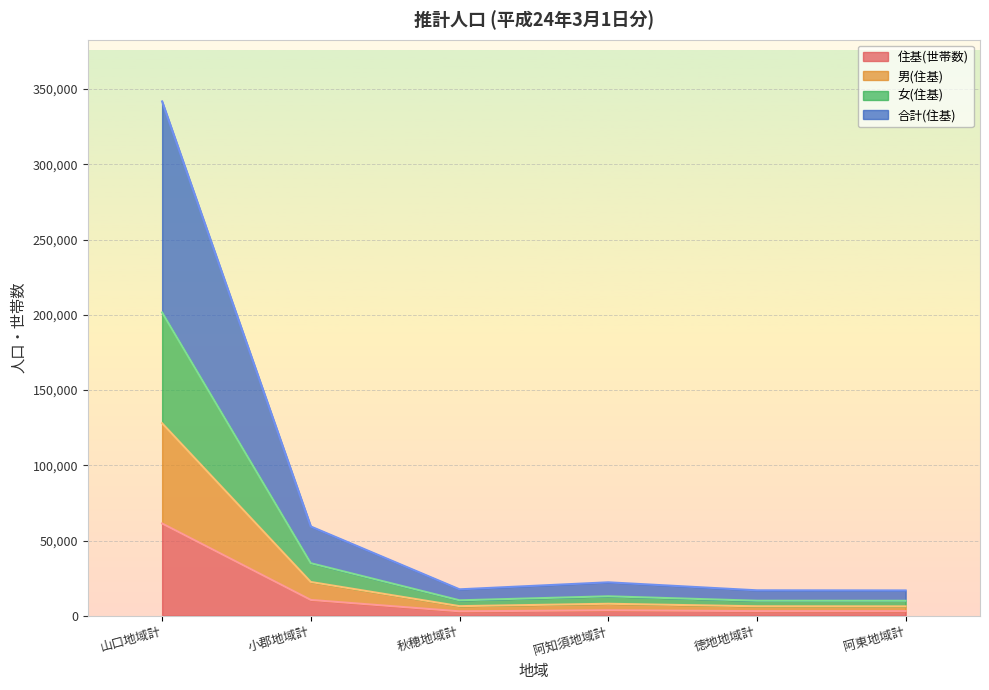

True or false: 女(住基) and 住基(世帯数) cross at least once.

False